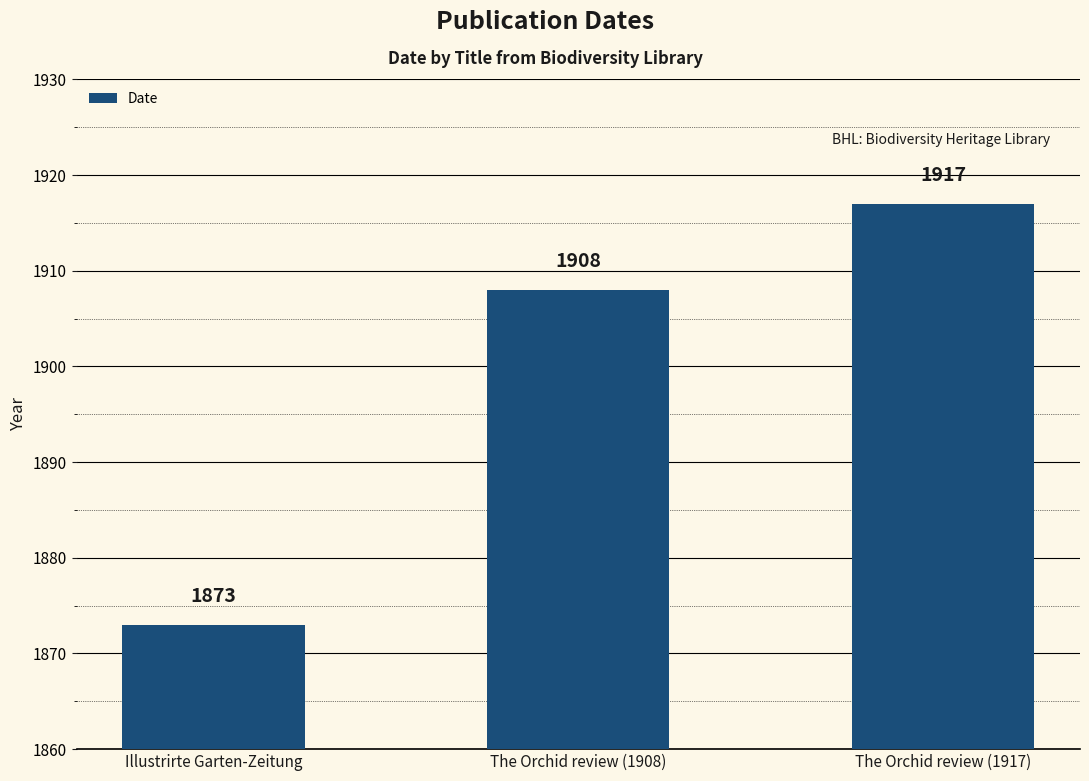

Reading left to right, transcribe all the data shown in this chart.

Illustrirte Garten-Zeitung=1873	The Orchid review (1908)=1908	The Orchid review (1917)=1917